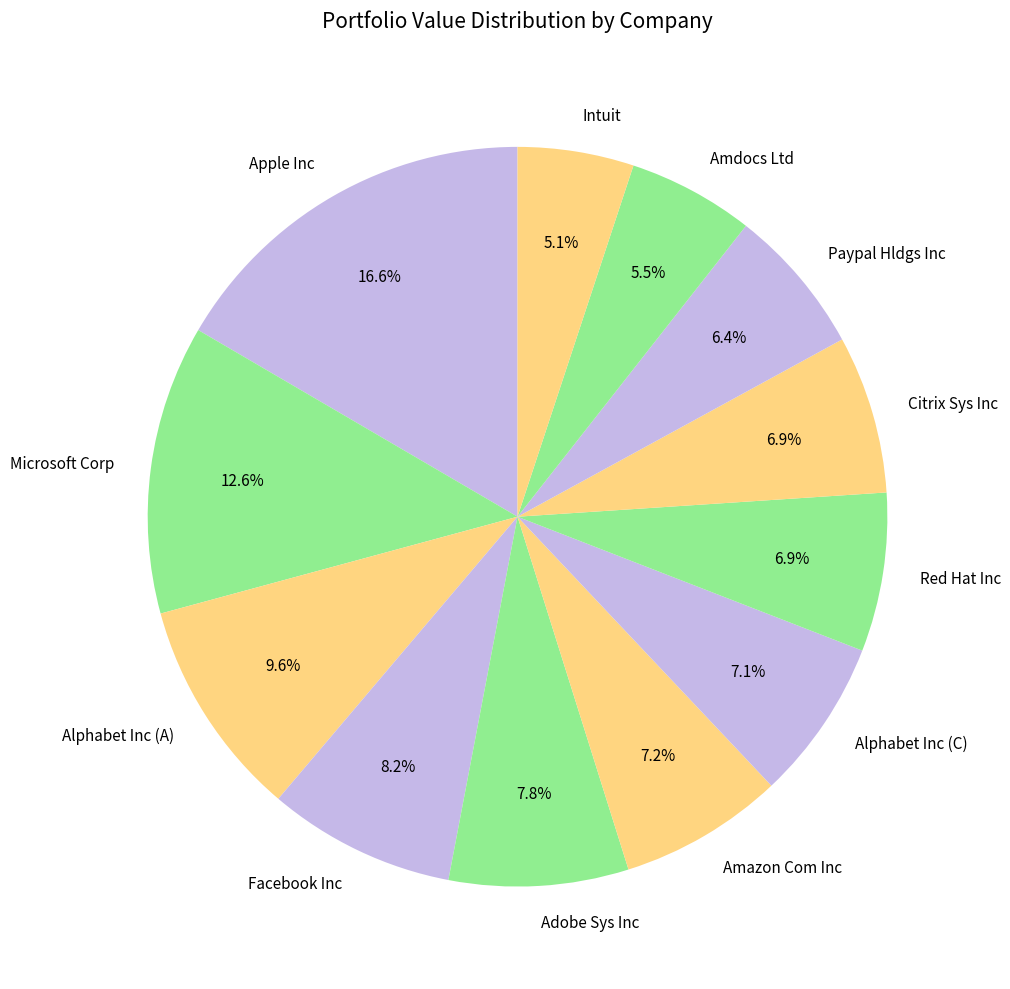

To the nearest percent, what is the combined percentage of Apple Inc and Adobe Sys Inc?

24%